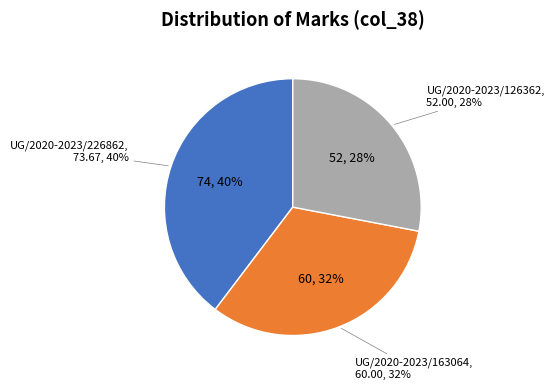

Combined, do UG/2020-2023/226862 and UG/2020-2023/163064 account for over 50%?

Yes